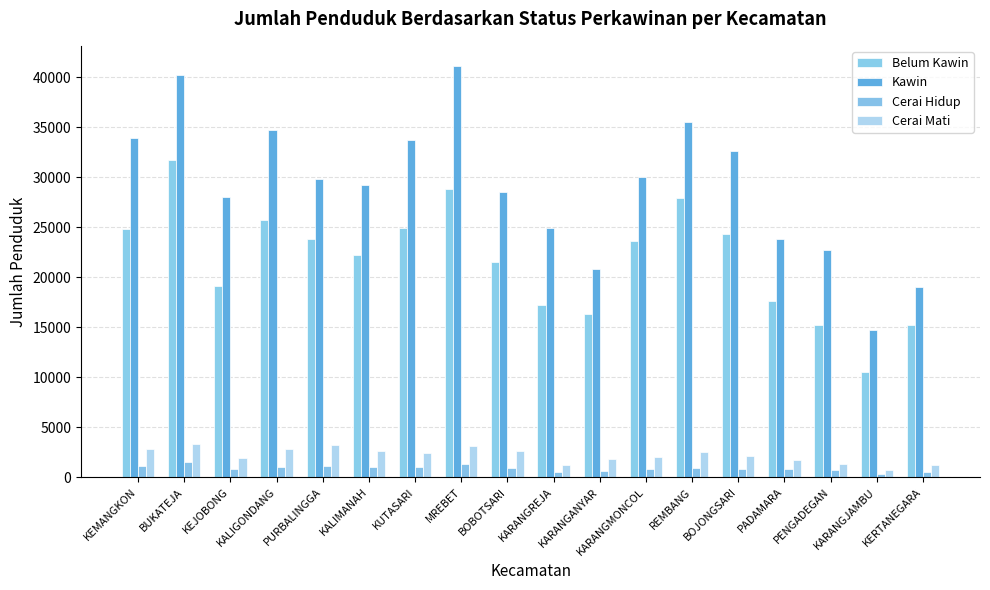

How many bars are there in each group?

4